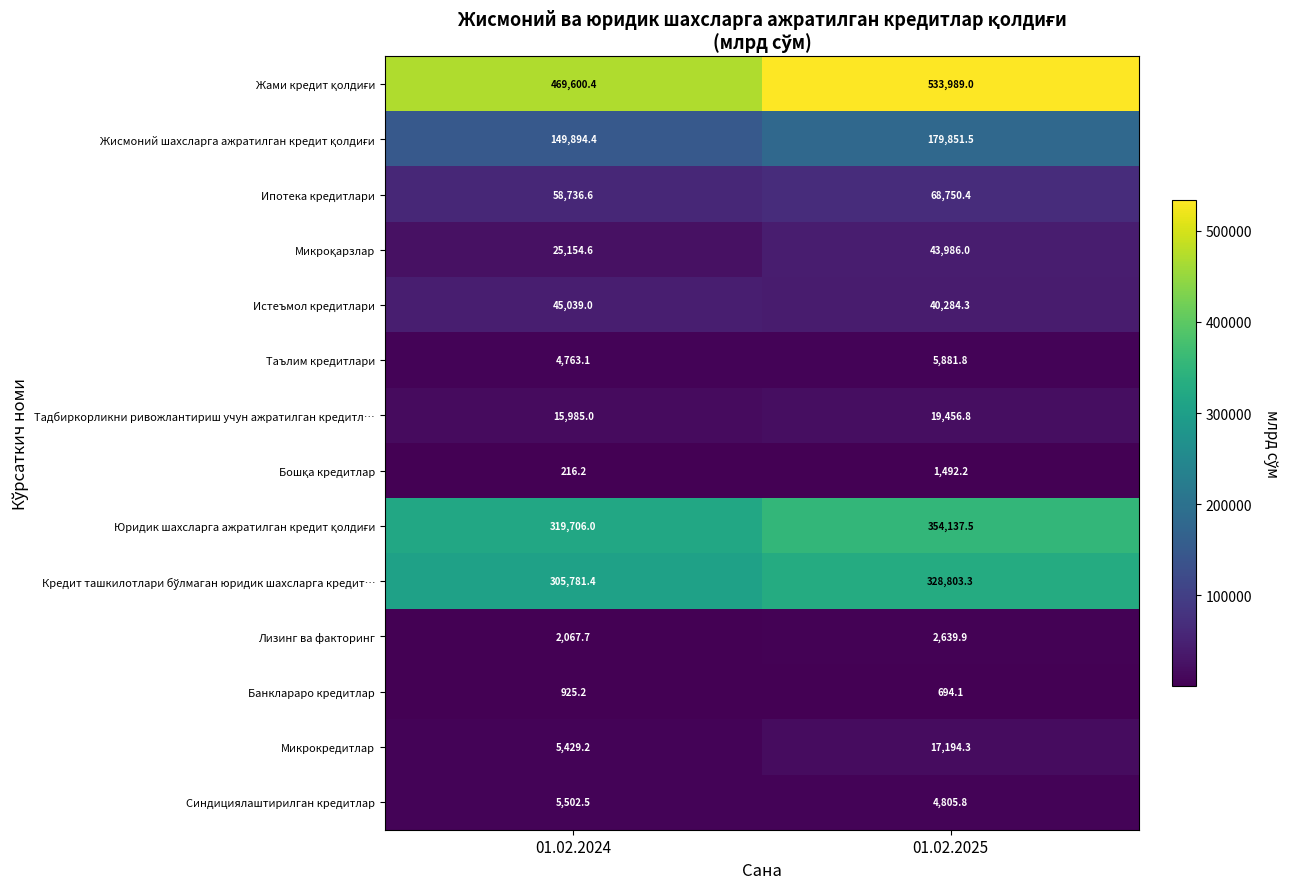

What is the spread (max minus min) of values at 01.02.2025?

533294.9